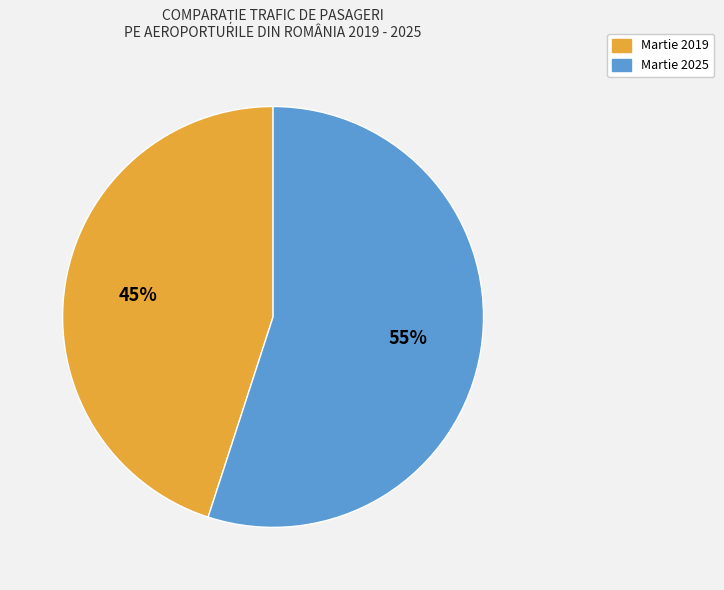

To the nearest percent, what percentage of the pie is Martie 2025?

55%